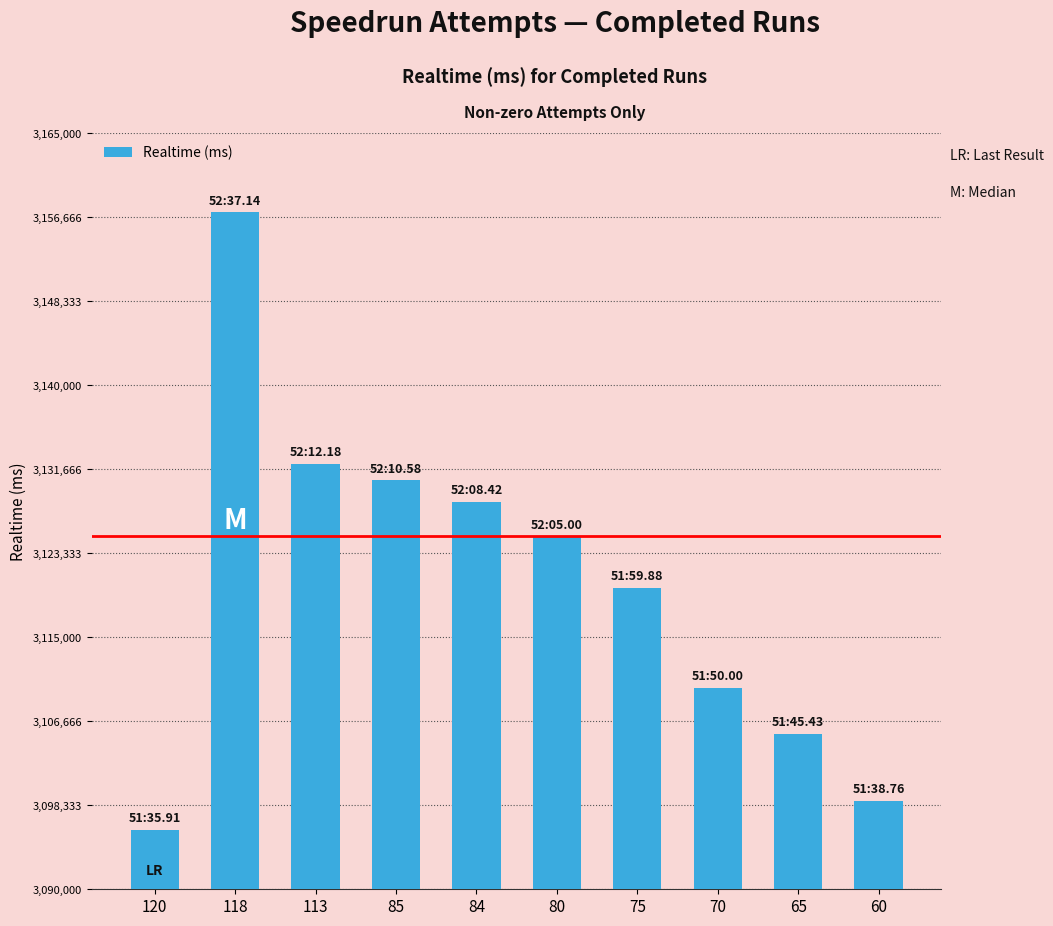

What is the change in value from 113 to 84?

-3765